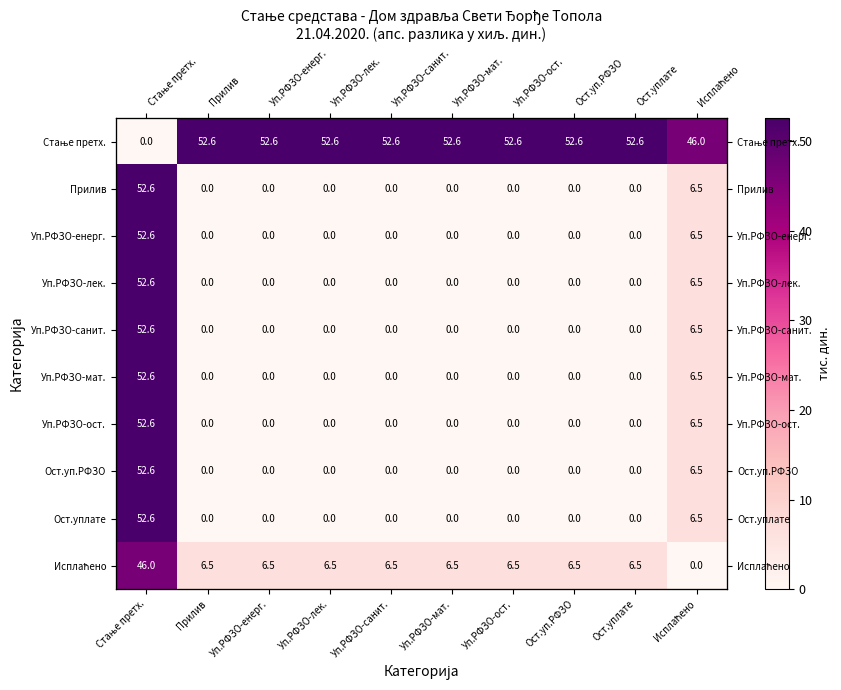

Is the value of Стање претх. at Уп.РФЗО-мат. greater than the value of Уп.РФЗО-ост. at Уп.РФЗО-санит.?

Yes